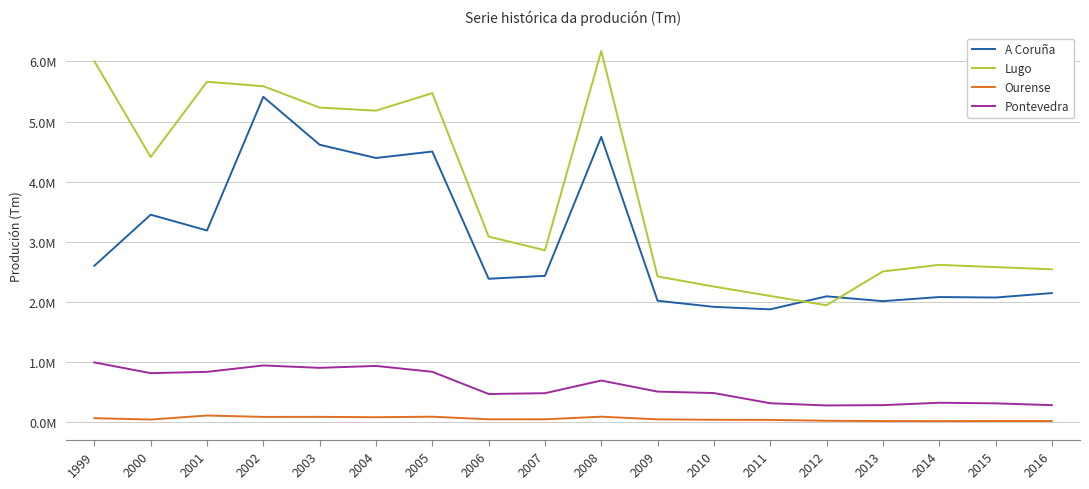

True or false: A Coruña has more than 1 interior local peaks.

True